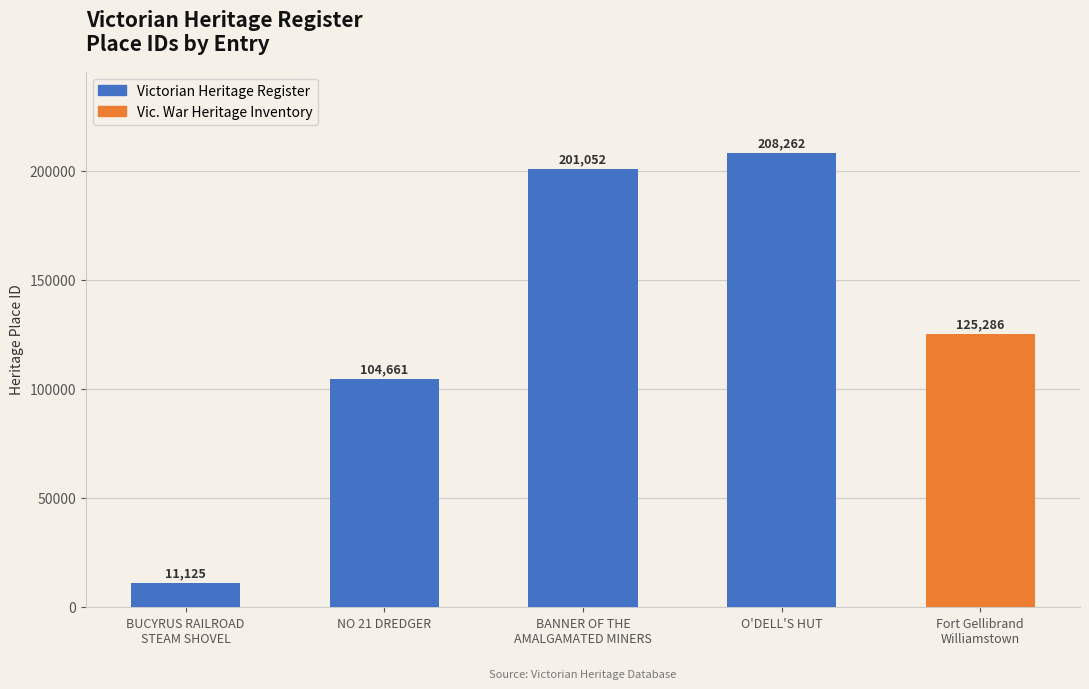

Rank the categories by value from lowest to highest.

BUCYRUS RAILROAD
STEAM SHOVEL, NO 21 DREDGER, Fort Gellibrand
Williamstown, BANNER OF THE
AMALGAMATED MINERS, O'DELL'S HUT